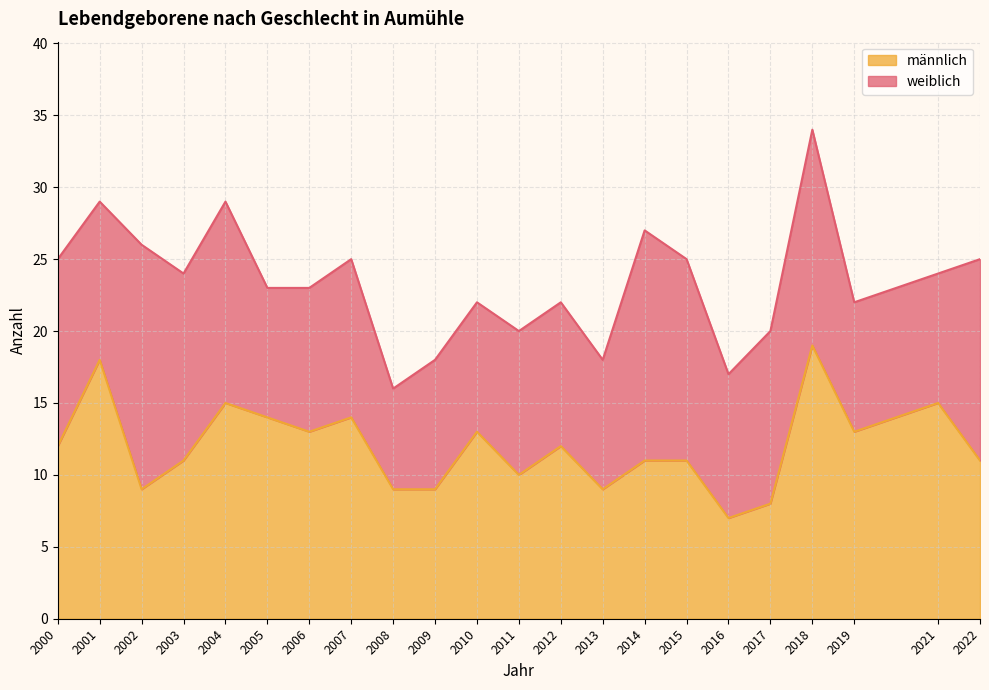

Does the chart have visible grid lines?

Yes